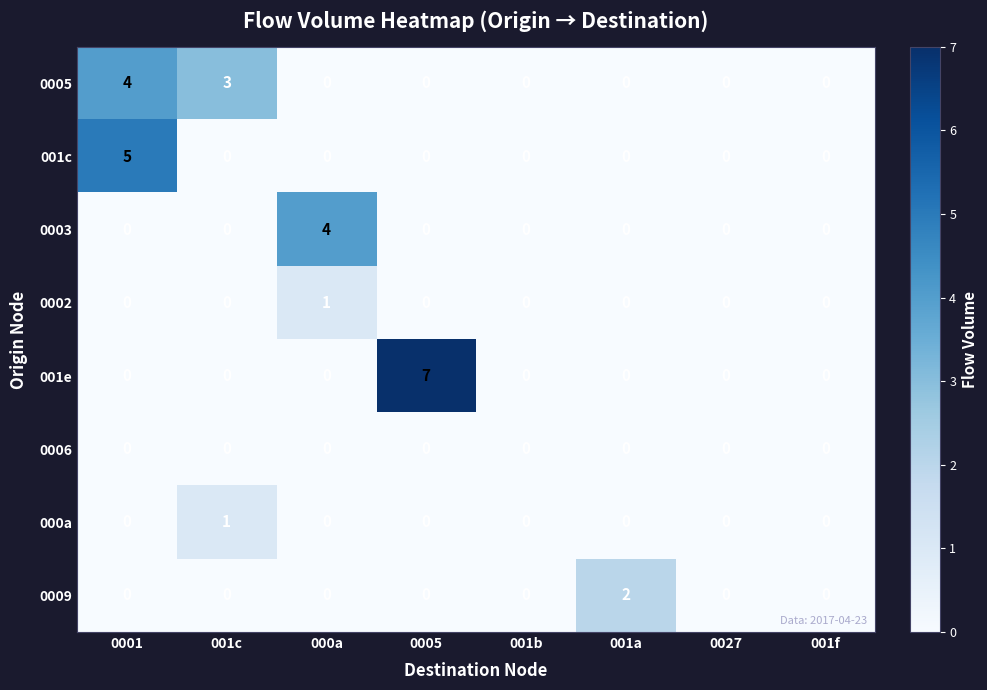

Which series changed the most between 0005 and 001f?

001e